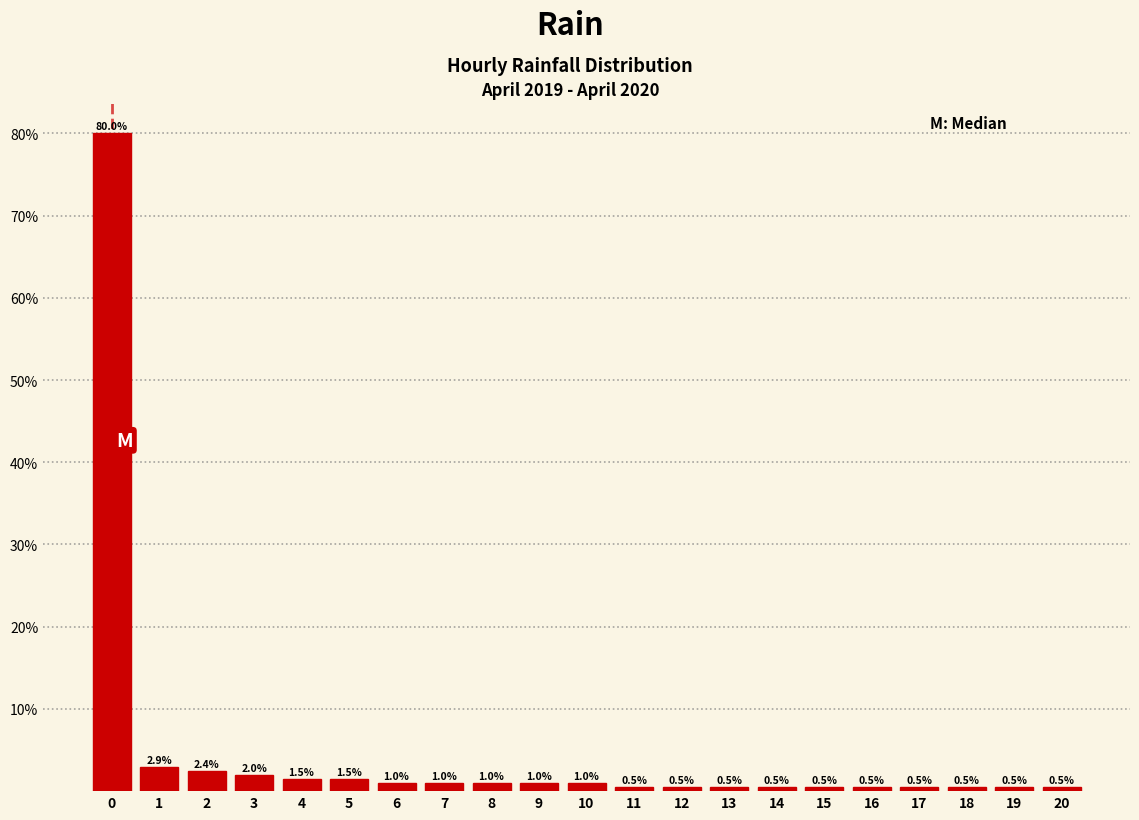

Reading left to right, transcribe this chart: for each bar, give the range it covers on the x-axis and its height.

-0.5 to 0.5: 80.0
0.5 to 1.5: 2.9
1.5 to 2.5: 2.4
2.5 to 3.5: 2.0
3.5 to 4.5: 1.5
4.5 to 5.5: 1.5
5.5 to 6.5: 1.0
6.5 to 7.5: 1.0
7.5 to 8.5: 1.0
8.5 to 9.5: 1.0
9.5 to 10.5: 1.0
10.5 to 11.5: 0.5
11.5 to 12.5: 0.5
12.5 to 13.5: 0.5
13.5 to 14.5: 0.5
14.5 to 15.5: 0.5
15.5 to 16.5: 0.5
16.5 to 17.5: 0.5
17.5 to 18.5: 0.5
18.5 to 19.5: 0.5
19.5 to 20.5: 0.5